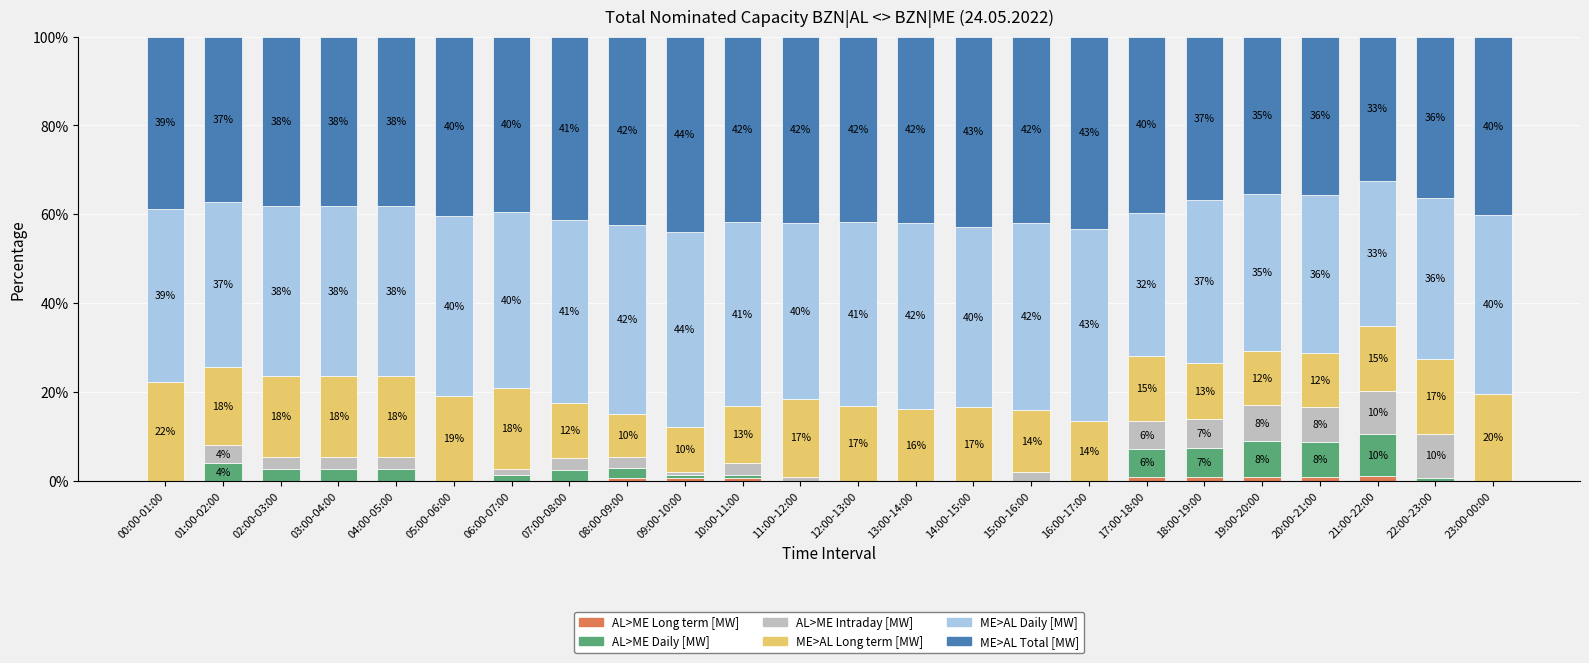

Between 01:00-02:00 and 02:00-03:00, which series saw the biggest shift?

AL>ME Daily [MW]